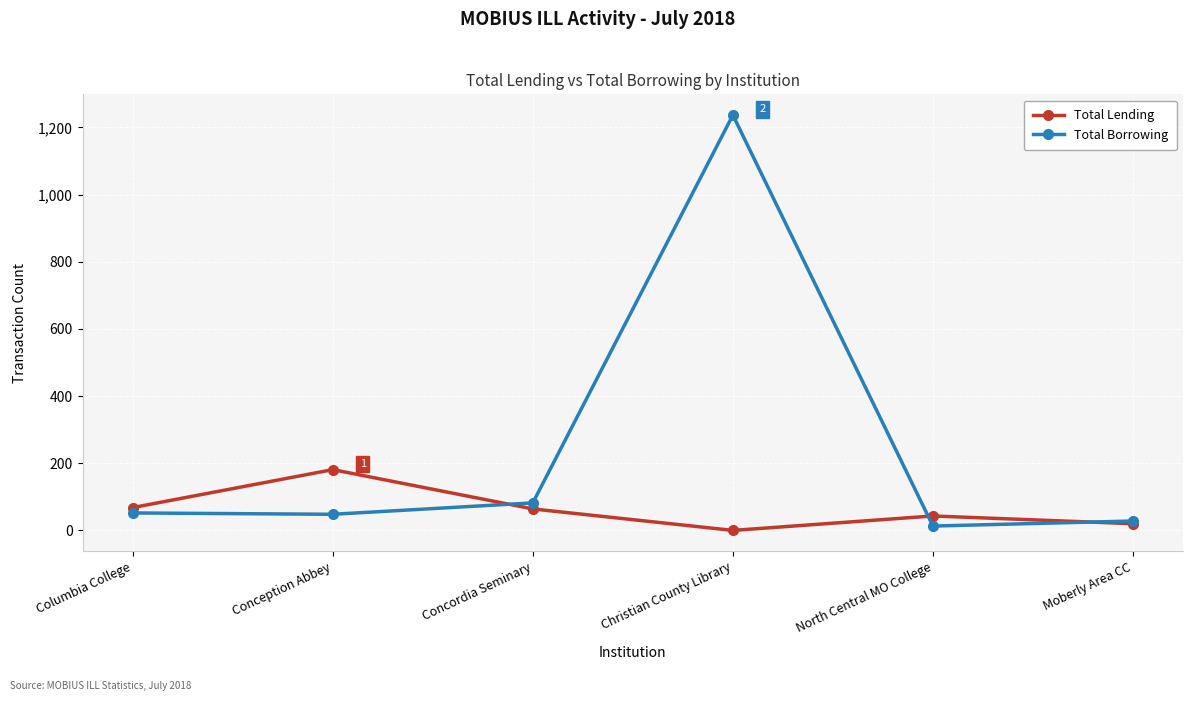

What is the spread (max minus min) of values at Concordia Seminary?

18